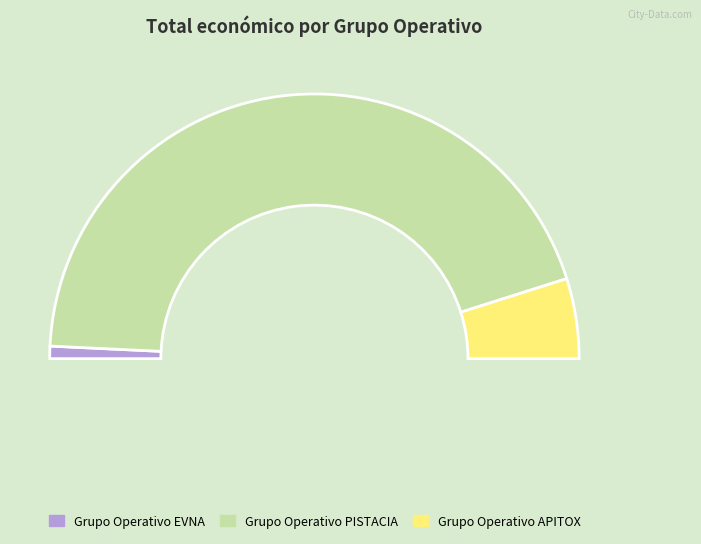

Which slice is the smallest?

Grupo Operativo EVNA